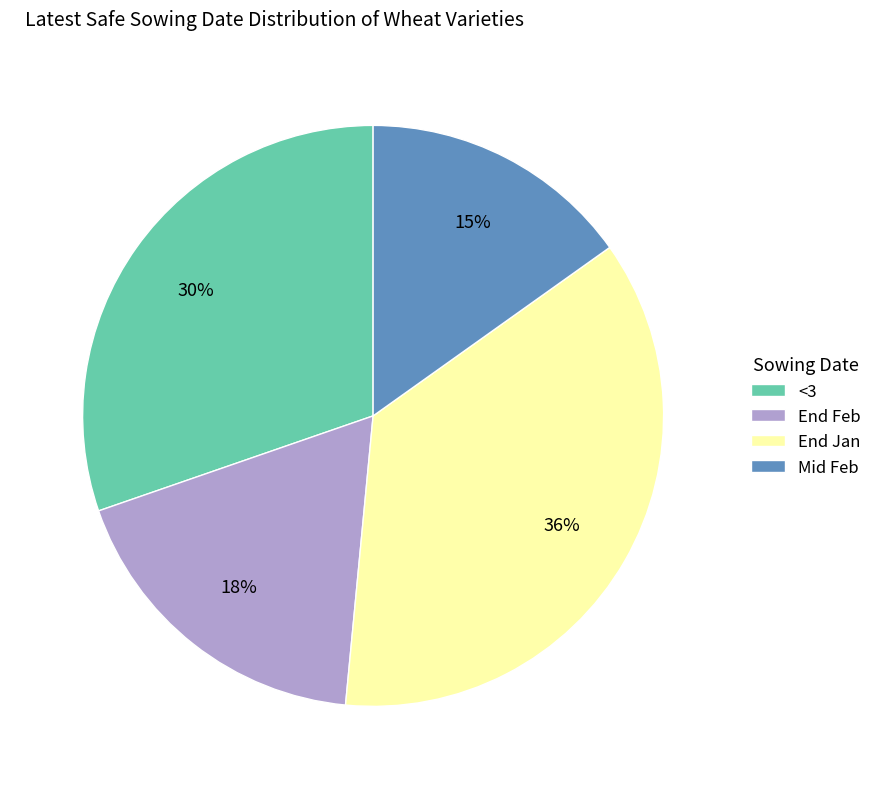

The End Jan slice represents 51% of the pie. True or false?

False